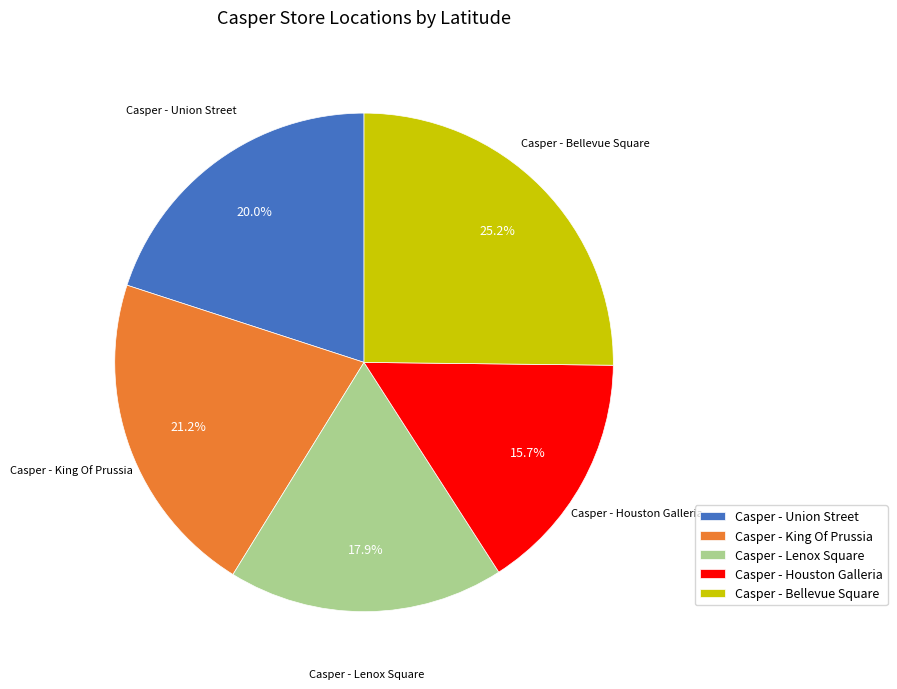

What percentage is NOT represented by Casper - Houston Galleria?

84.3%